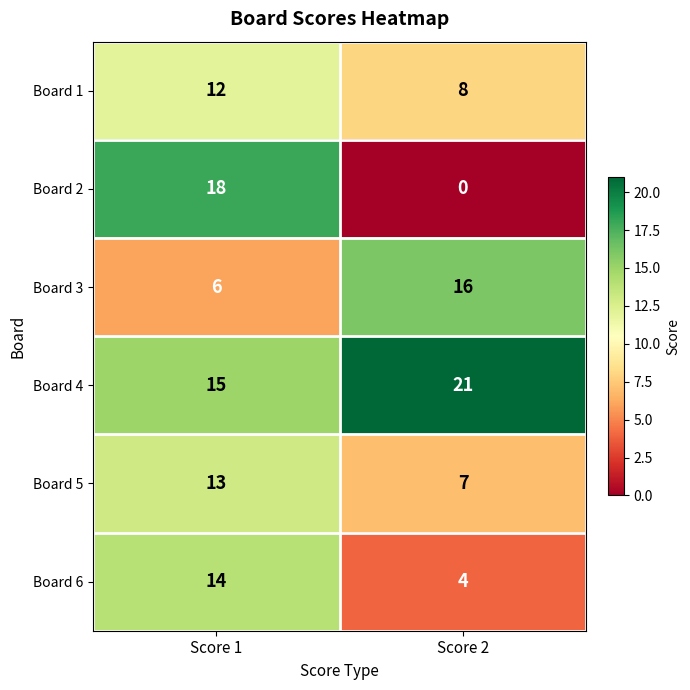

What is the sum of the Board 2 values at Score 2 and Score 1?

18